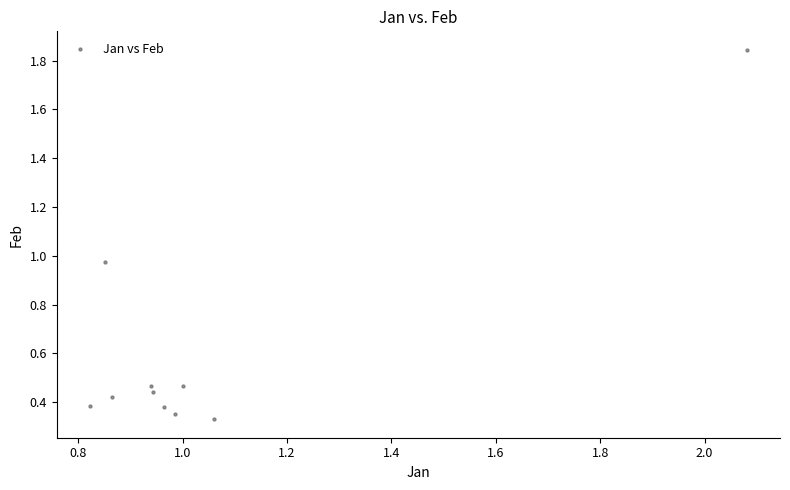

What is the average X value?

1.1